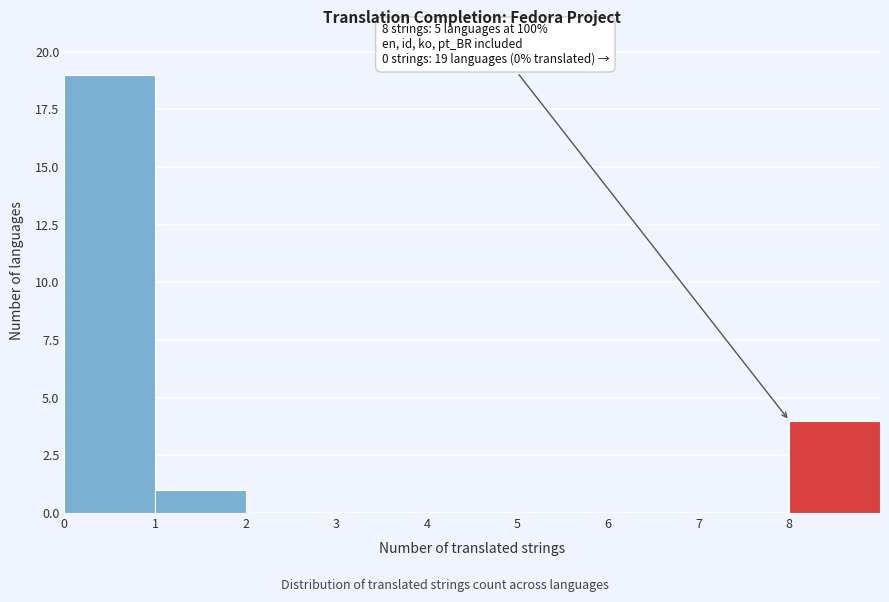

Over which range of the x-axis is the bar tallest?

0 to 1